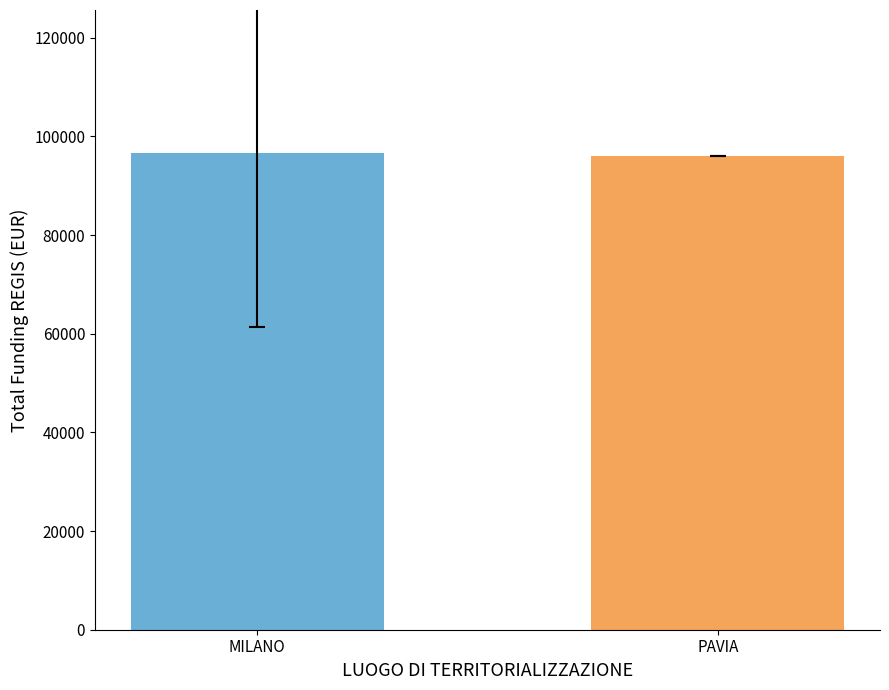

Are the bars grouped side by side (vs. stacked)?

Yes